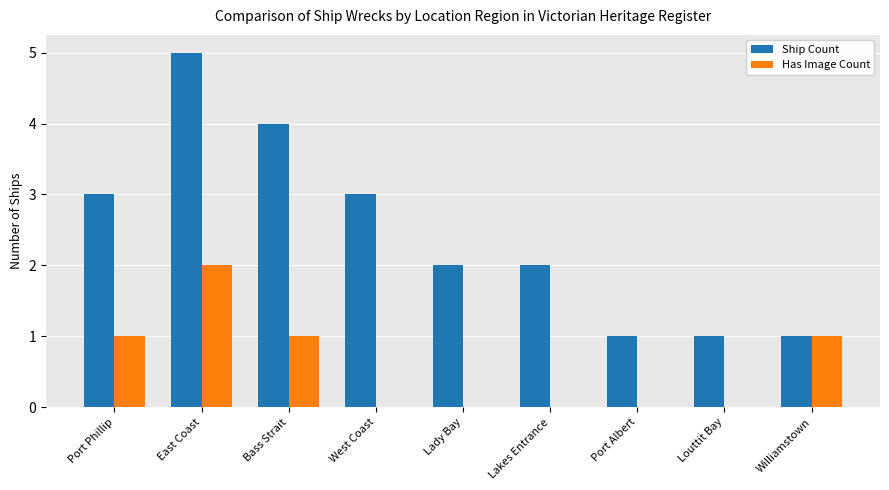

What is the sum of the Ship Count values at Lakes Entrance and Louttit Bay?

3